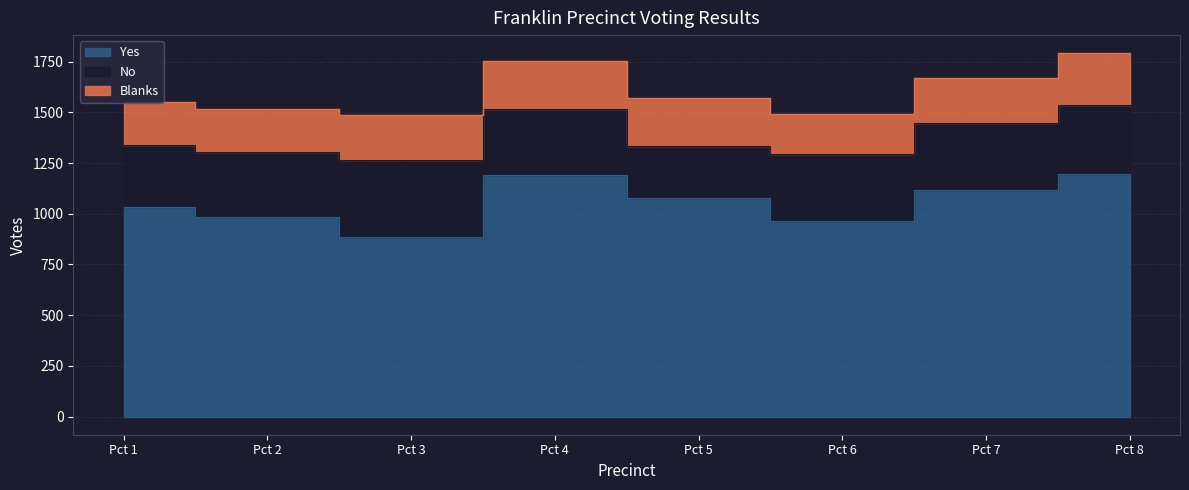

At which category is the sum across all series the highest?

Pct 8